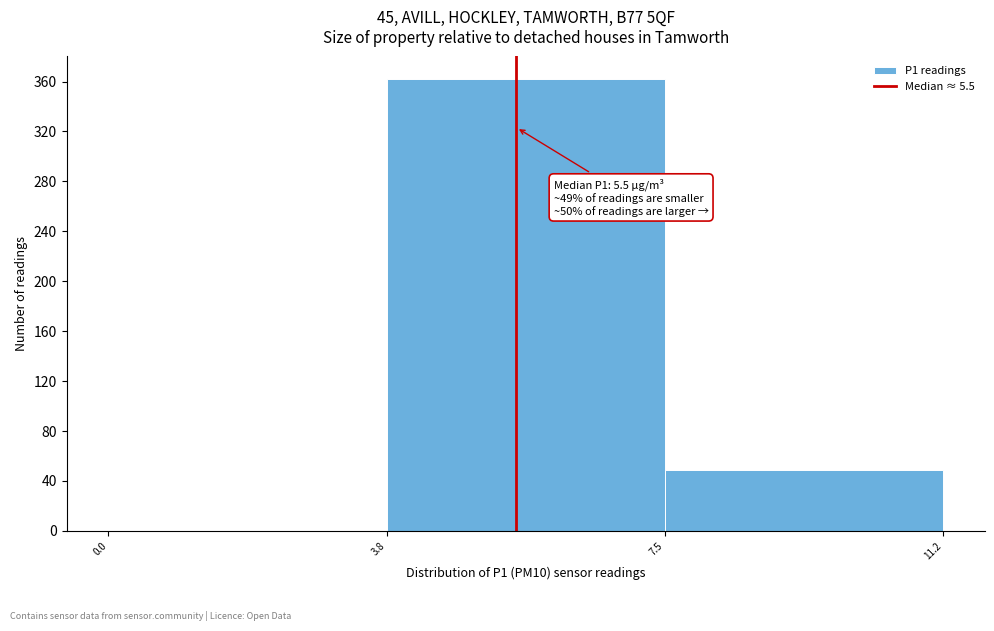

Which range on the x-axis has the tallest bar?

3.8 to 7.5